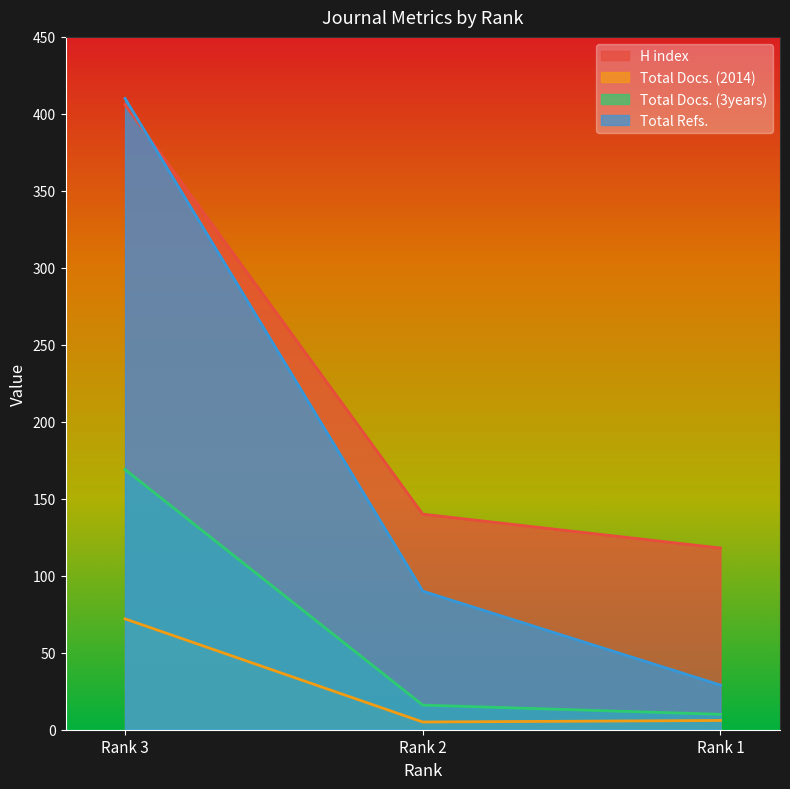

List the series in order of their overall mean, highest first.

H index, Total Refs., Total Docs. (3years), Total Docs. (2014)